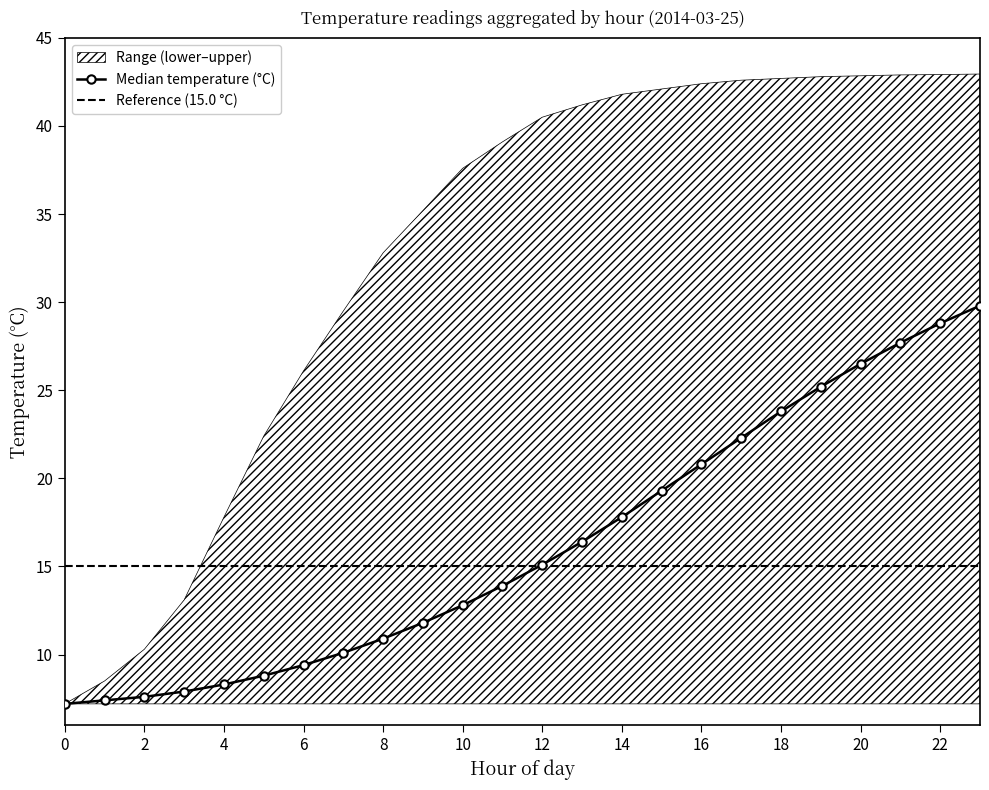

What is the sum of all upper values?

787.3